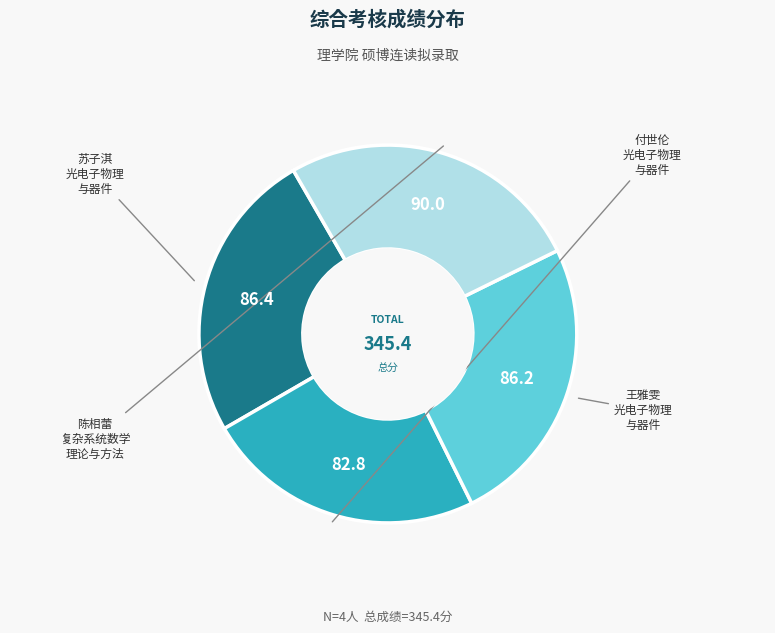

Is 苏子淇 the majority of the pie?

No